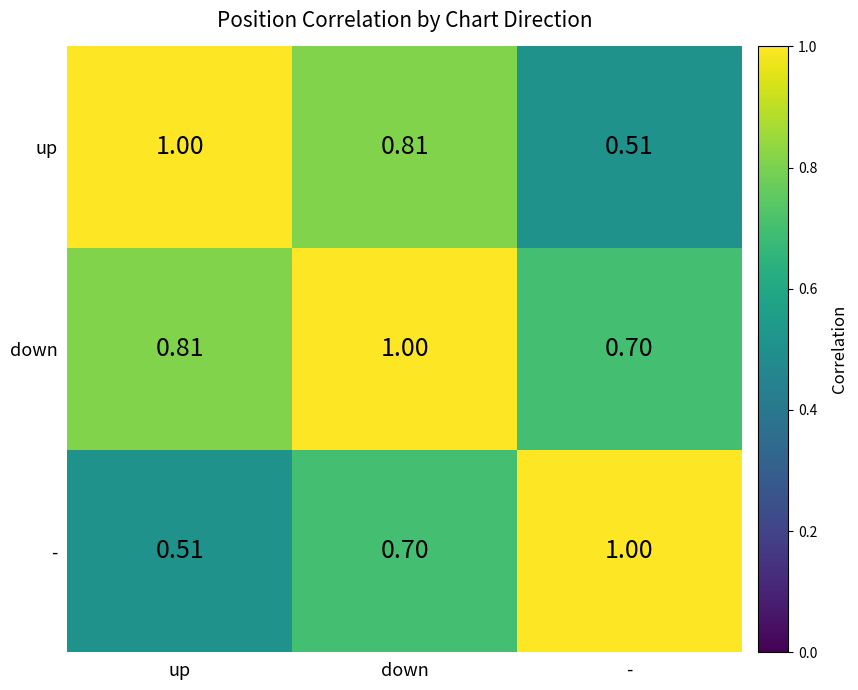

At how many categories does at least one series exceed 0?

3